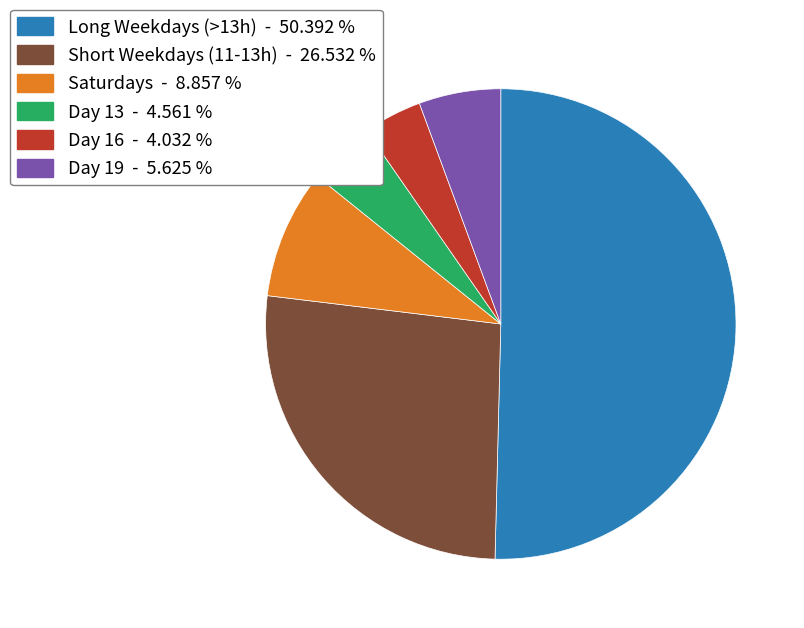

Rank the categories by value from lowest to highest.

Day 16 - 4.032 %, Day 13 - 4.561 %, Day 19 - 5.625 %, Saturdays - 8.857 %, Short Weekdays (11-13h) - 26.532 %, Long Weekdays (>13h) - 50.392 %